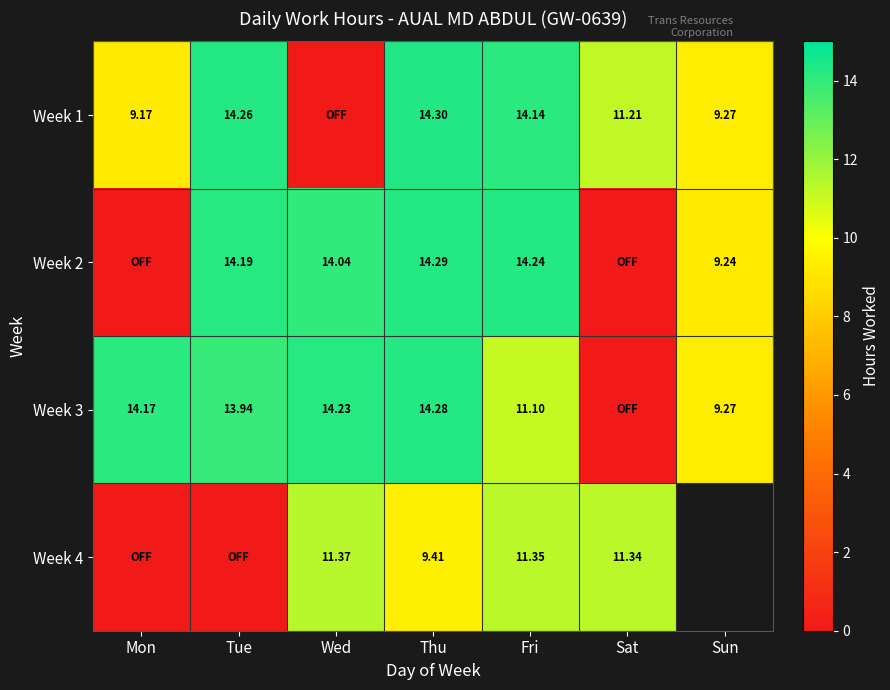

What is the difference between the highest and lowest values at Thu?

4.9